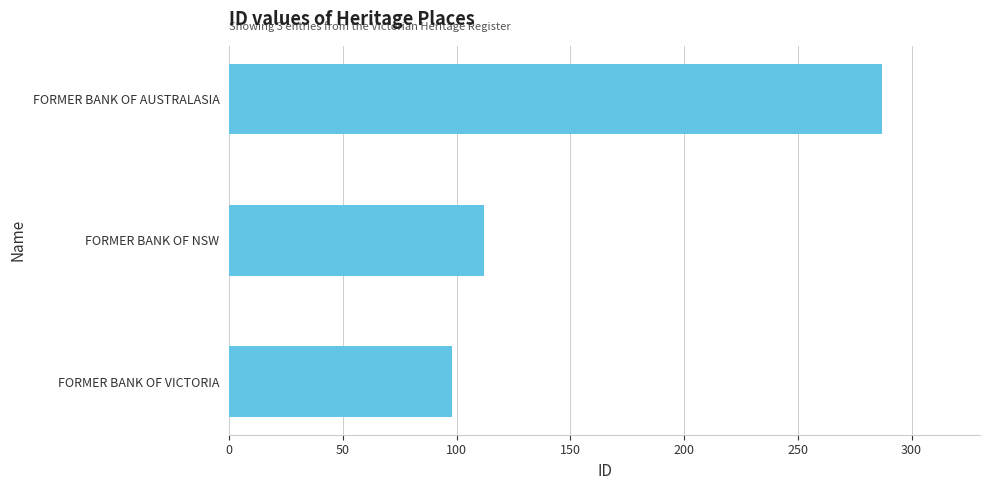

Does the chart contain stacked bars?

No